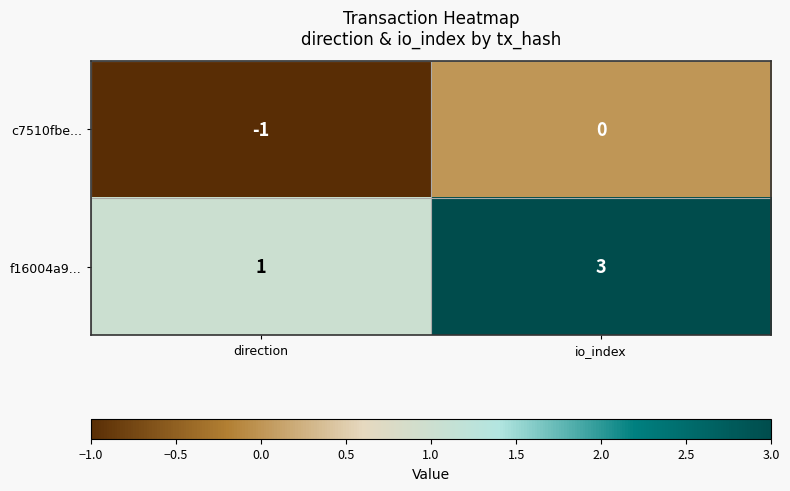

What is the total value across all series at io_index?

3